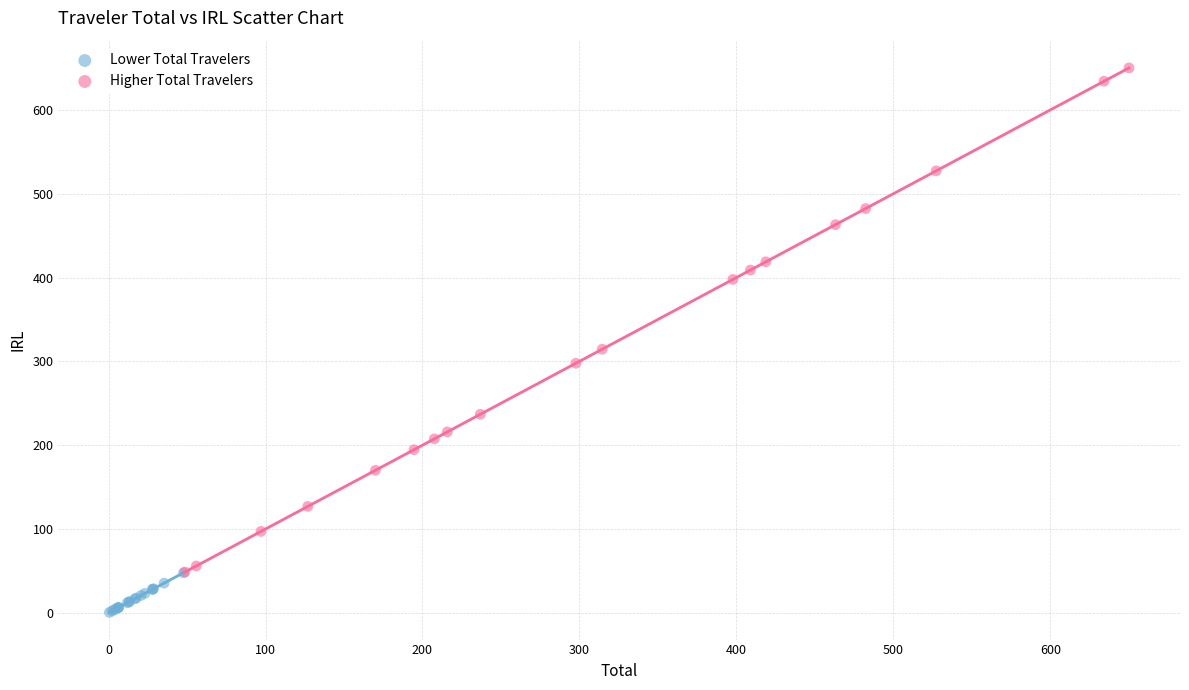

Which series reaches the minimum Y coordinate?

Lower Total Travelers